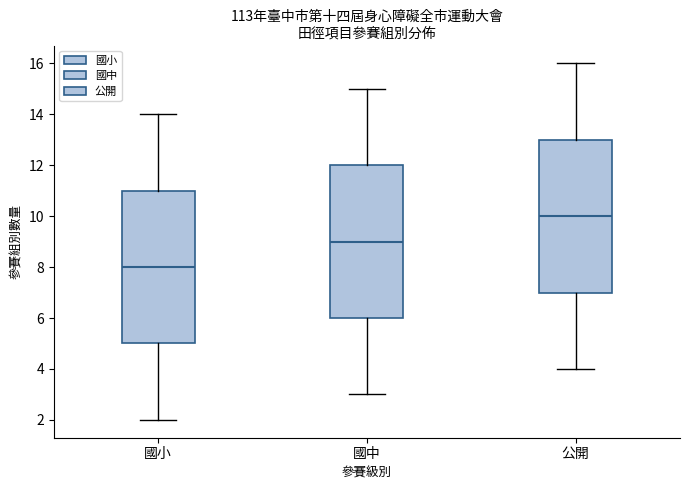

Which box's median line is the lowest?

國小